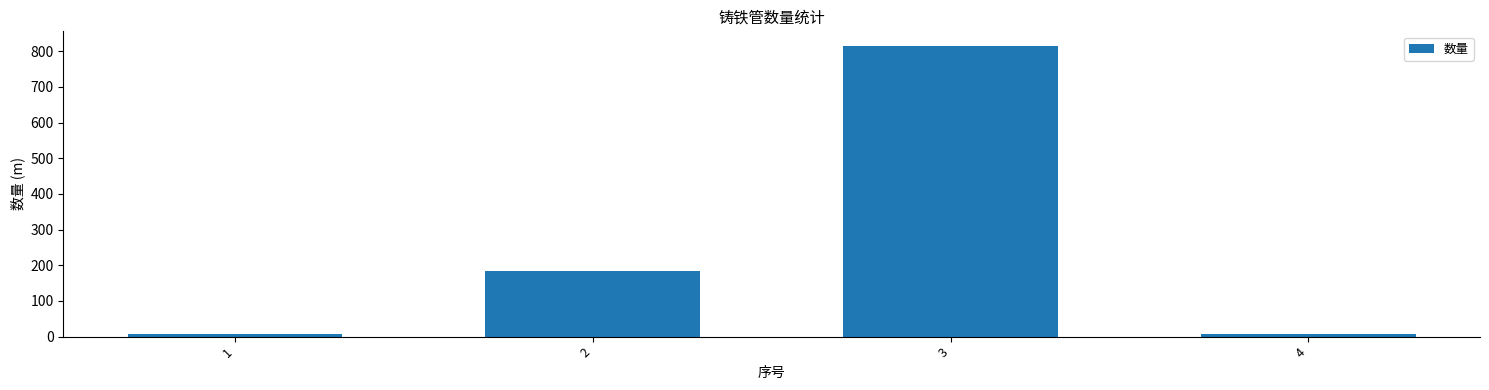

What is the difference between the second highest and second lowest values?

174.3